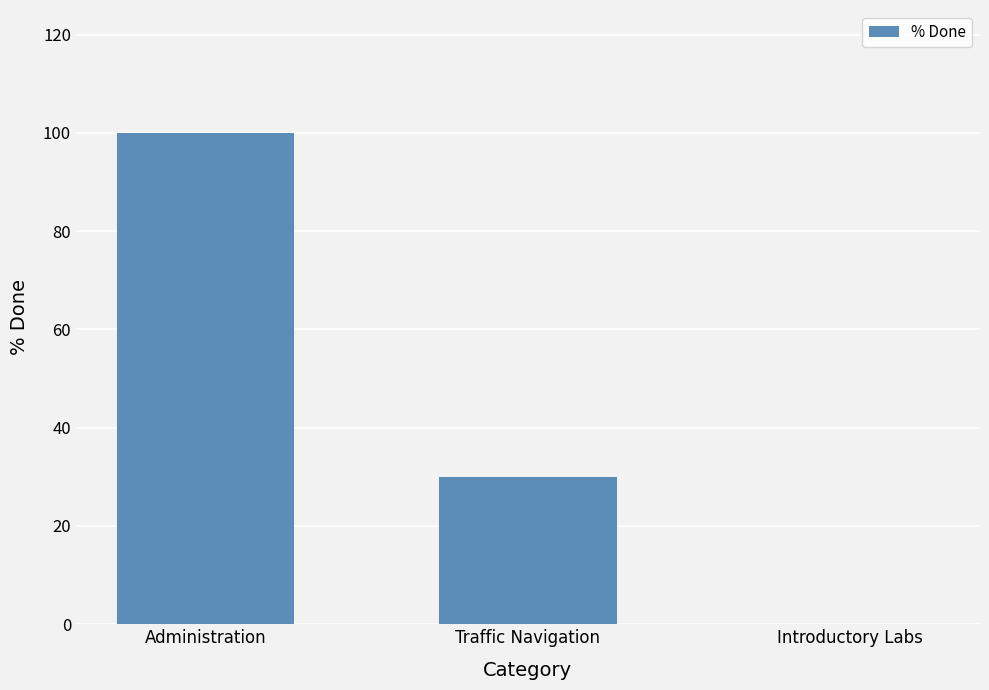

At which category does the chart reach its peak across all series?

Administration